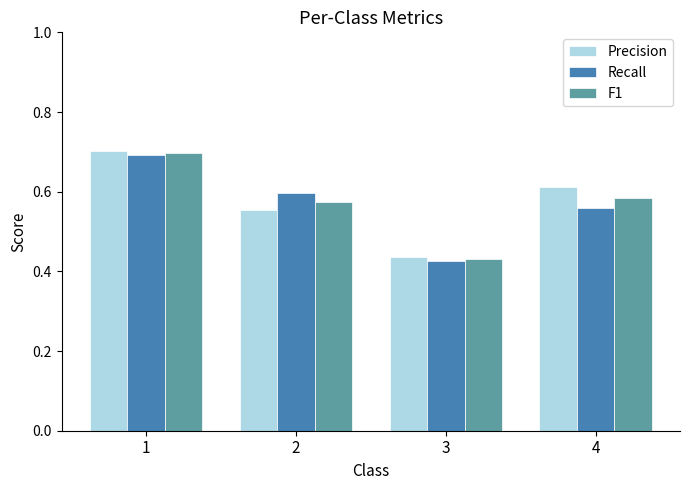

How many bars are there in total?

12